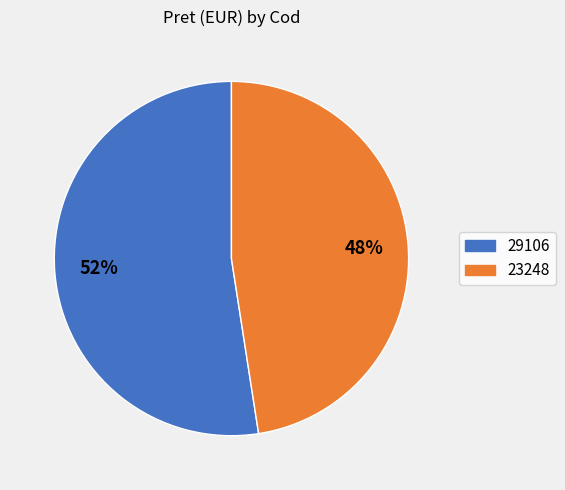

The 23248 slice represents 38% of the pie. True or false?

False